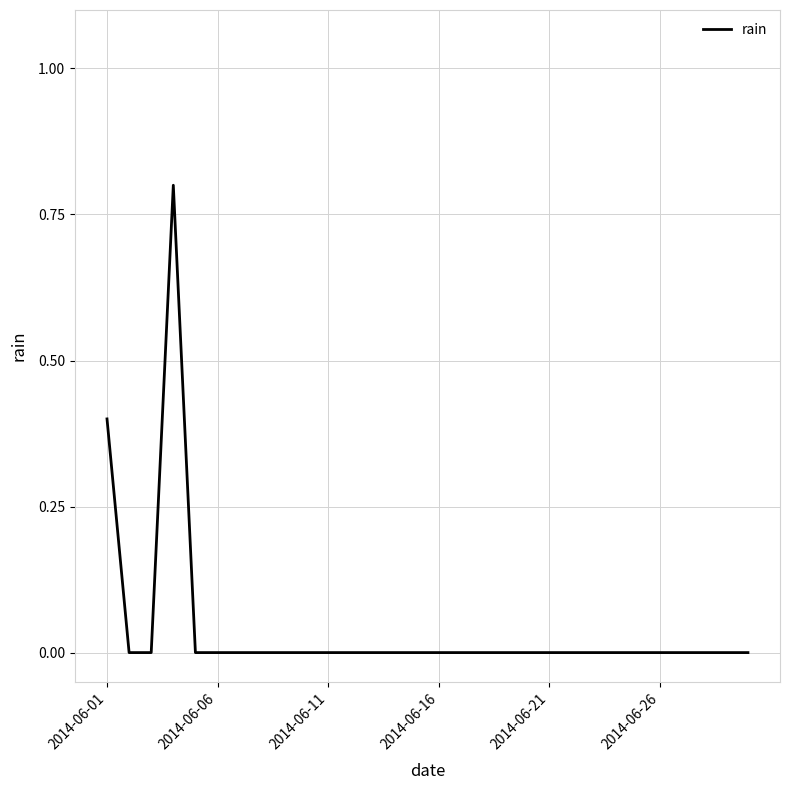

How many series are shown in this chart?

1